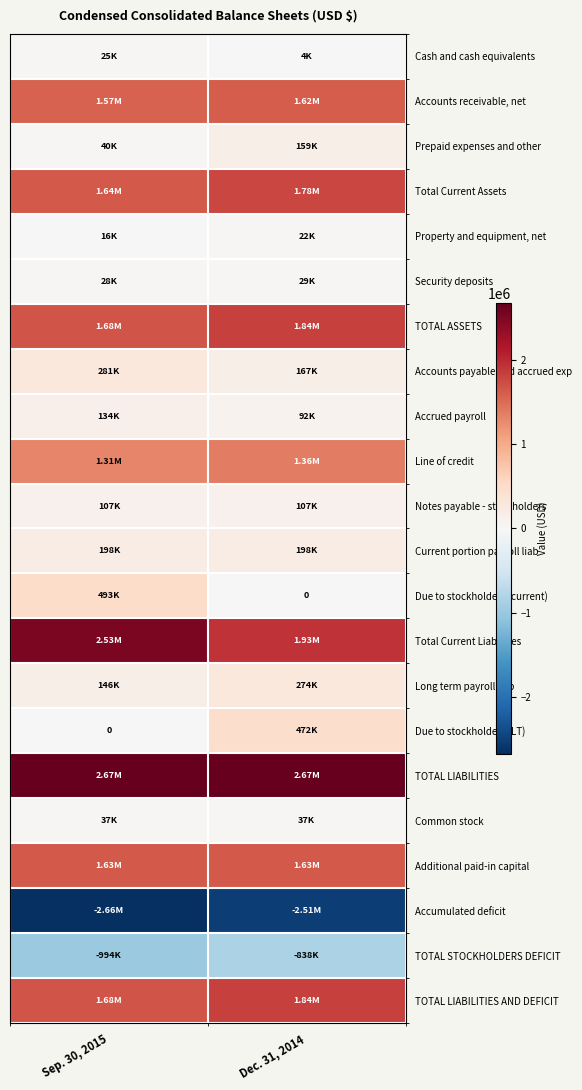

List the series in order of their peak value, highest first.

TOTAL LIABILITIES, Total Current Liabilities, TOTAL ASSETS, TOTAL LIABILITIES AND DEFICIT, Total Current Assets, Additional paid-in capital, Accounts receivable, net, Line of credit, Due to stockholders (current), Due to stockholders (LT), Accounts payable and accrued exp, Long term payroll liab, Current portion payroll liab, Prepaid expenses and other, Accrued payroll, Notes payable - stockholders, Common stock, Security deposits, Cash and cash equivalents, Property and equipment, net, TOTAL STOCKHOLDERS DEFICIT, Accumulated deficit